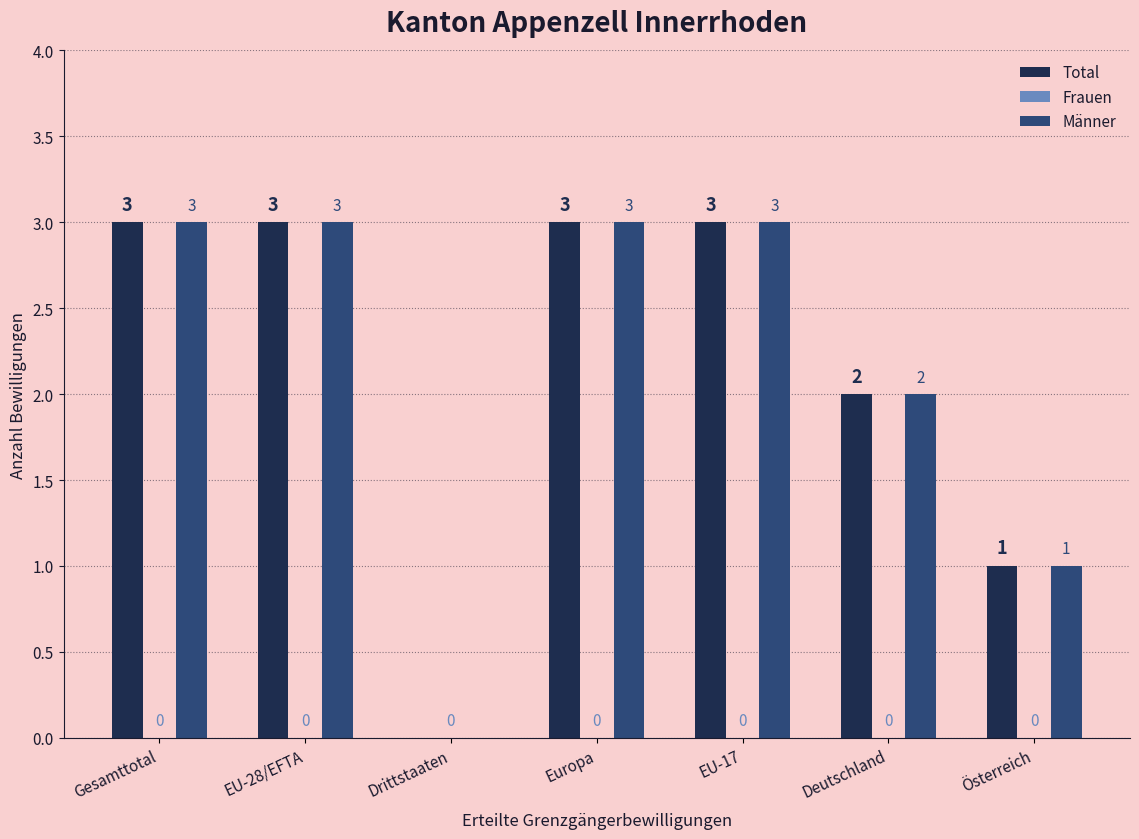

Is it true that Total equals 1 at Österreich?

True